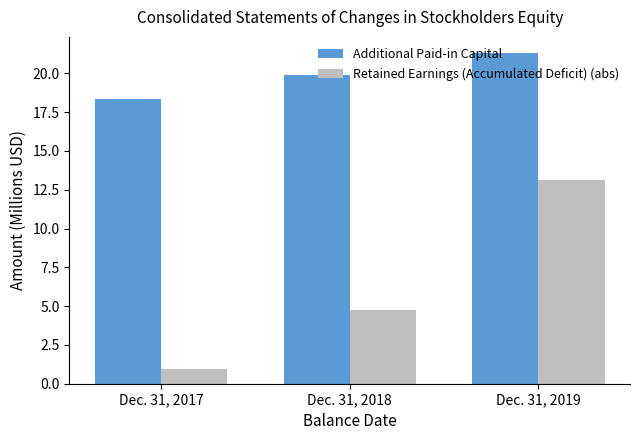

The value of Retained Earnings (Accumulated Deficit) (abs) at Dec. 31, 2019 is 2.9. True or false?

False